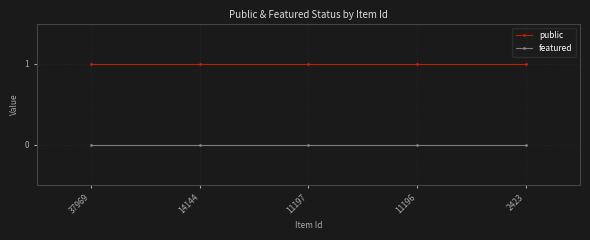

List the series in order of their overall mean, lowest first.

featured, public